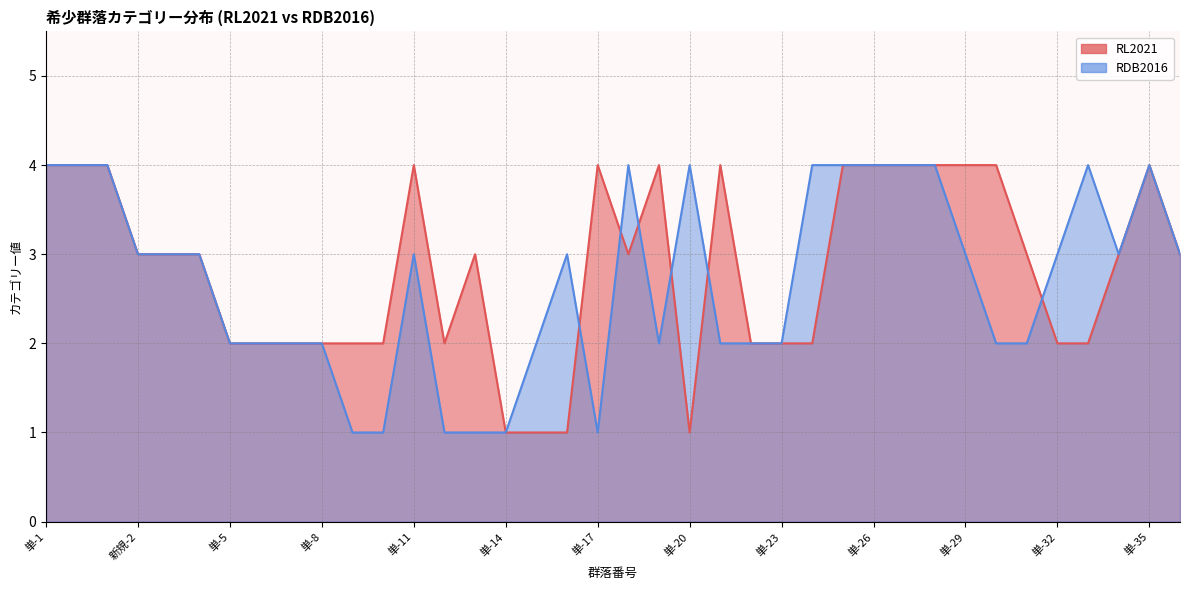

How many lines are shown in the chart?

2